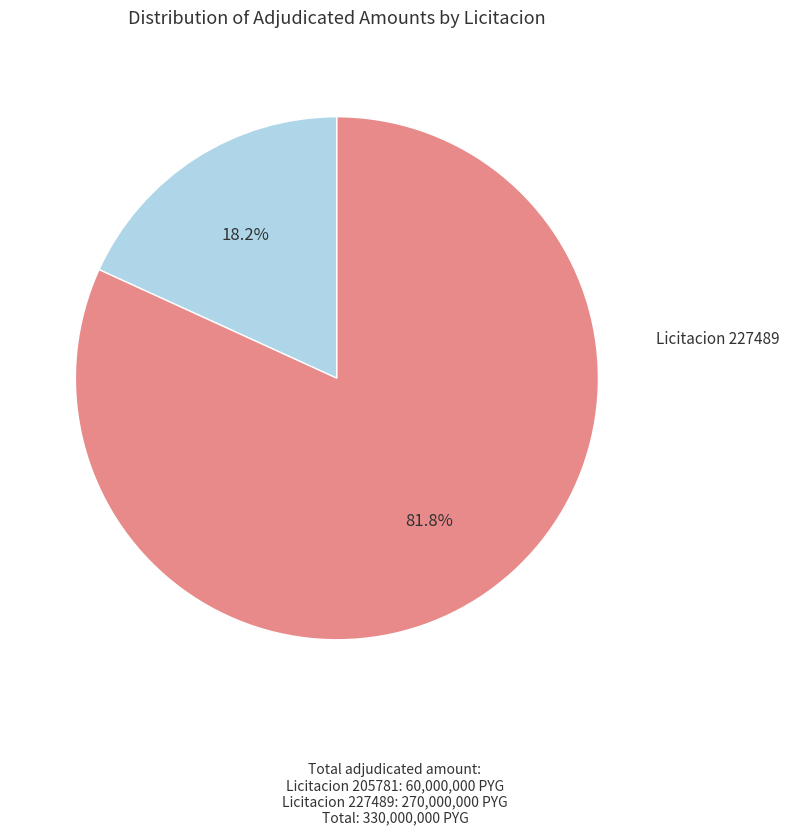

Does any single category account for the majority?

Yes